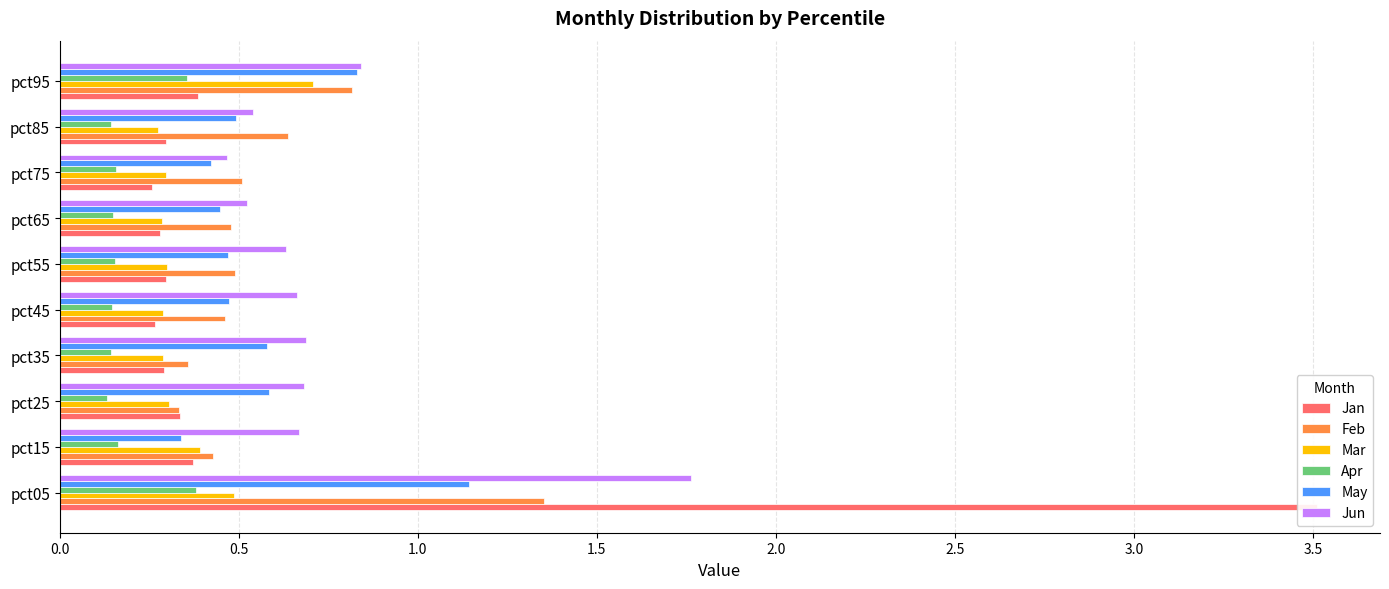

True or false: Jan has a value of 0.3 at pct35.

True